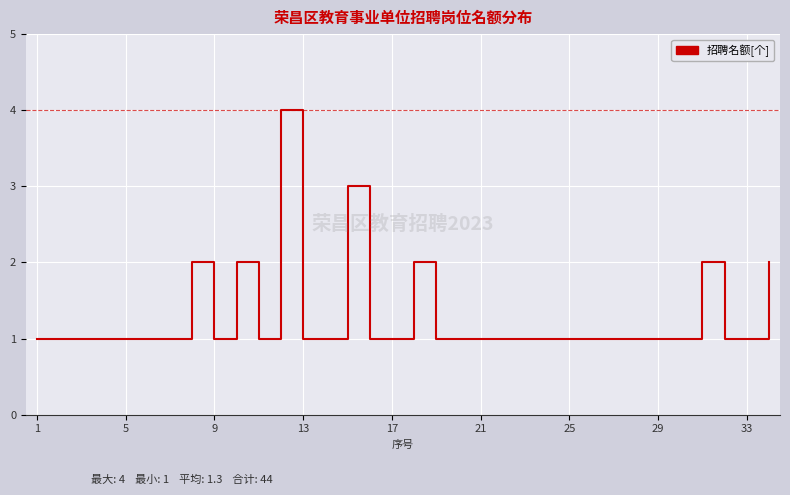

What is the maximum value shown in the chart?

4